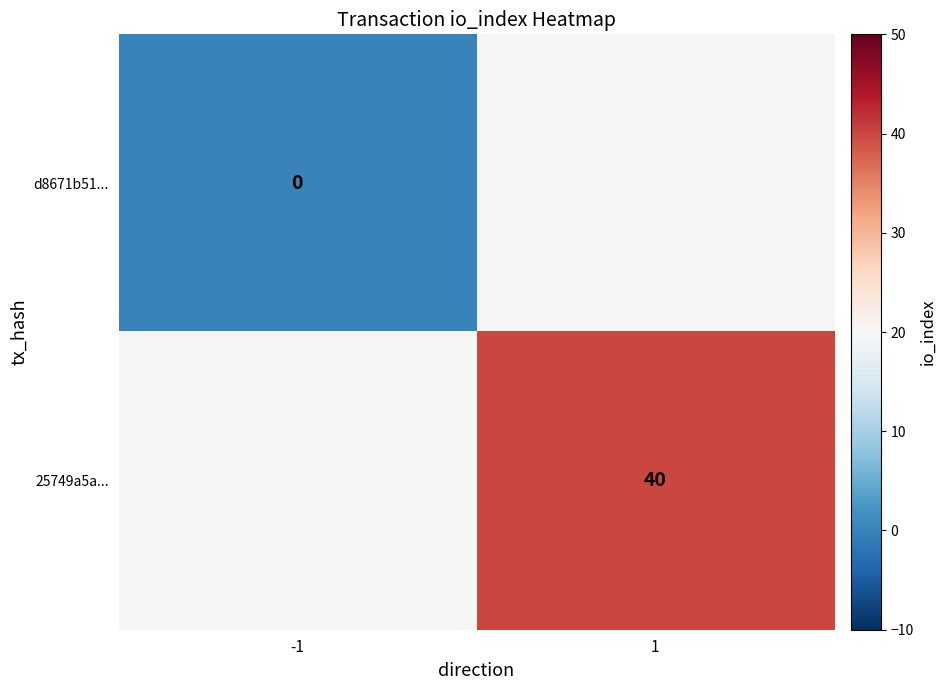

Is the value of 25749a5a... at 1 greater than the value of d8671b51... at -1?

Yes